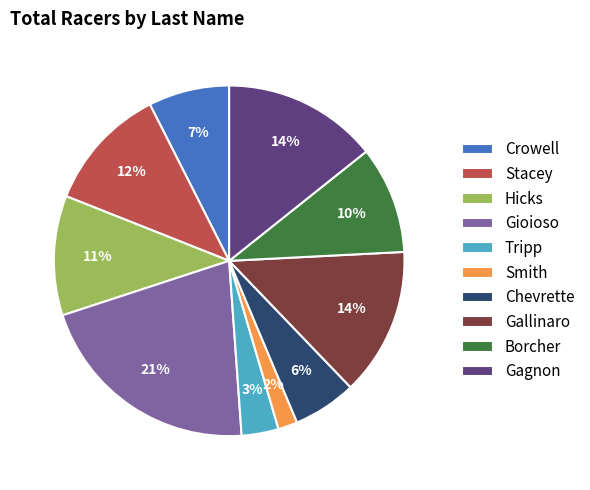

Which has a higher value, Crowell or Hicks?

Hicks